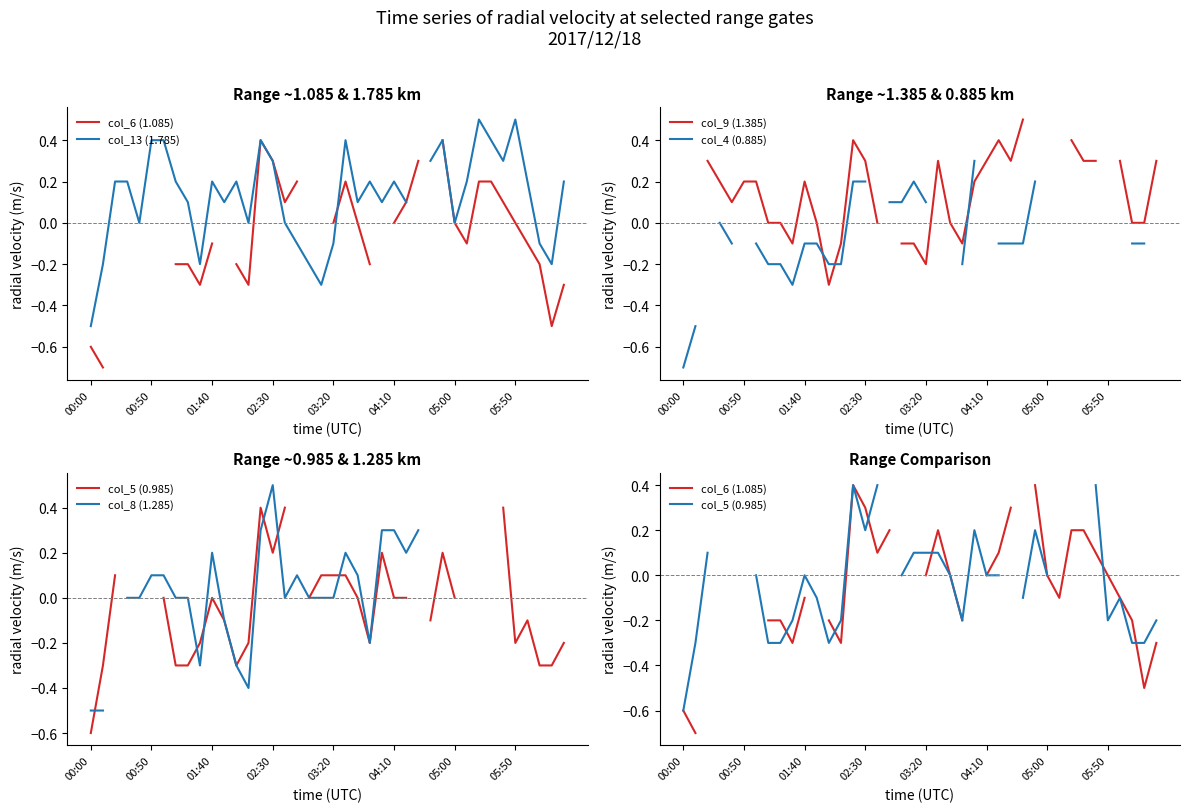

Between 25 and 32, which series saw the biggest shift?

col_13 (1.785)